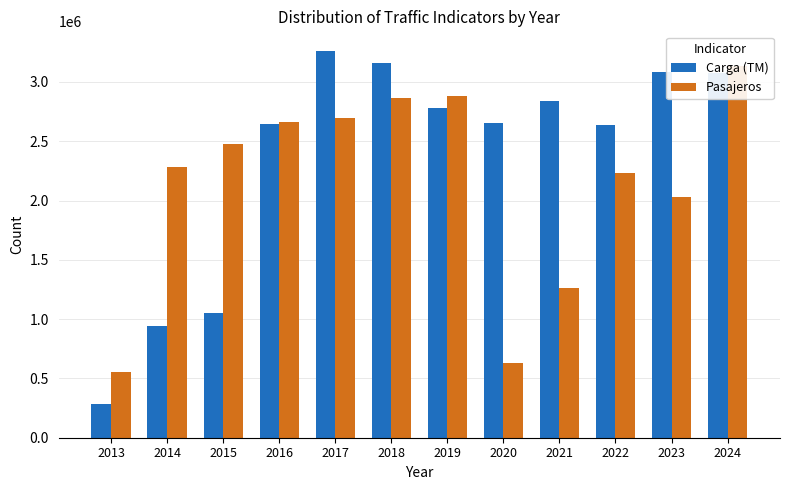

Between 2022 and 2018, which is larger?

2018